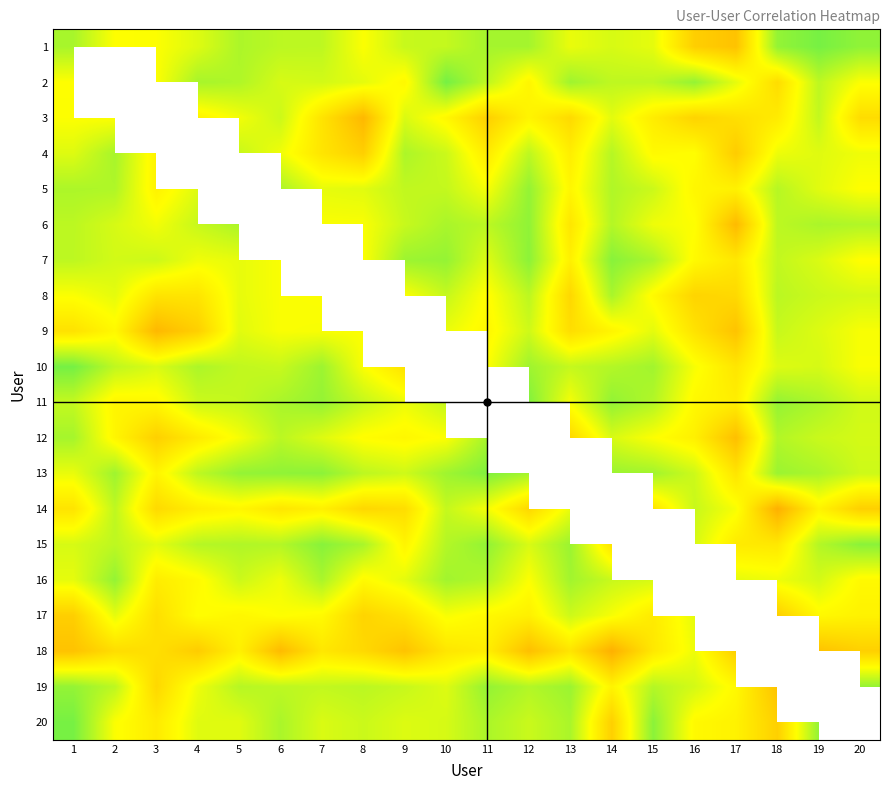

The value of 14 at 10 is 0.4. True or false?

False